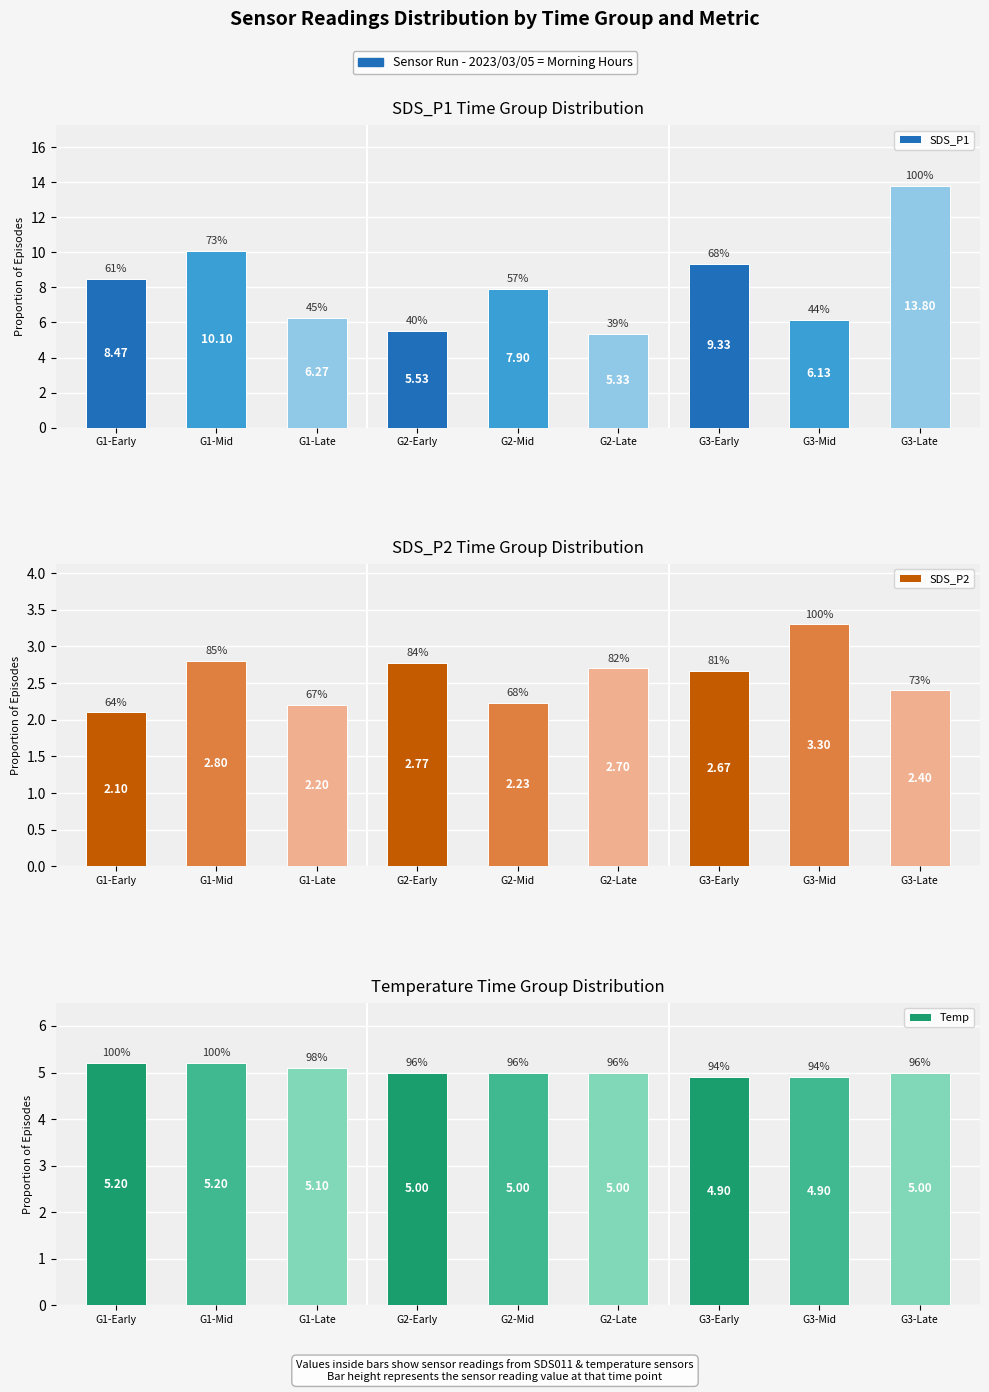

Reading left to right, list all the values displayed in this chart.

SDS_P1: G1-Early=8.5	G1-Mid=10.1	G1-Late=6.3	G2-Early=5.5	G2-Mid=7.9	G2-Late=5.3	G3-Early=9.3	G3-Mid=6.1	G3-Late=13.8
SDS_P2: G1-Early=2.1	G1-Mid=2.8	G1-Late=2.2	G2-Early=2.8	G2-Mid=2.2	G2-Late=2.7	G3-Early=2.7	G3-Mid=3.3	G3-Late=2.4
Temp: G1-Early=5.2	G1-Mid=5.2	G1-Late=5.1	G2-Early=5.0	G2-Mid=5.0	G2-Late=5.0	G3-Early=4.9	G3-Mid=4.9	G3-Late=5.0